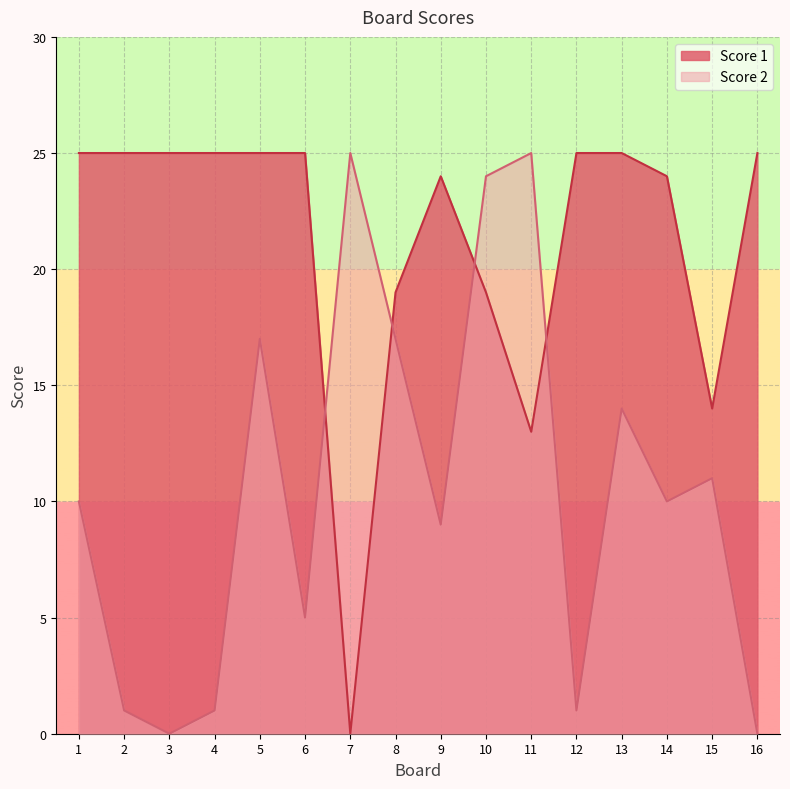

The value of Score 2 at 8 is 17. True or false?

True